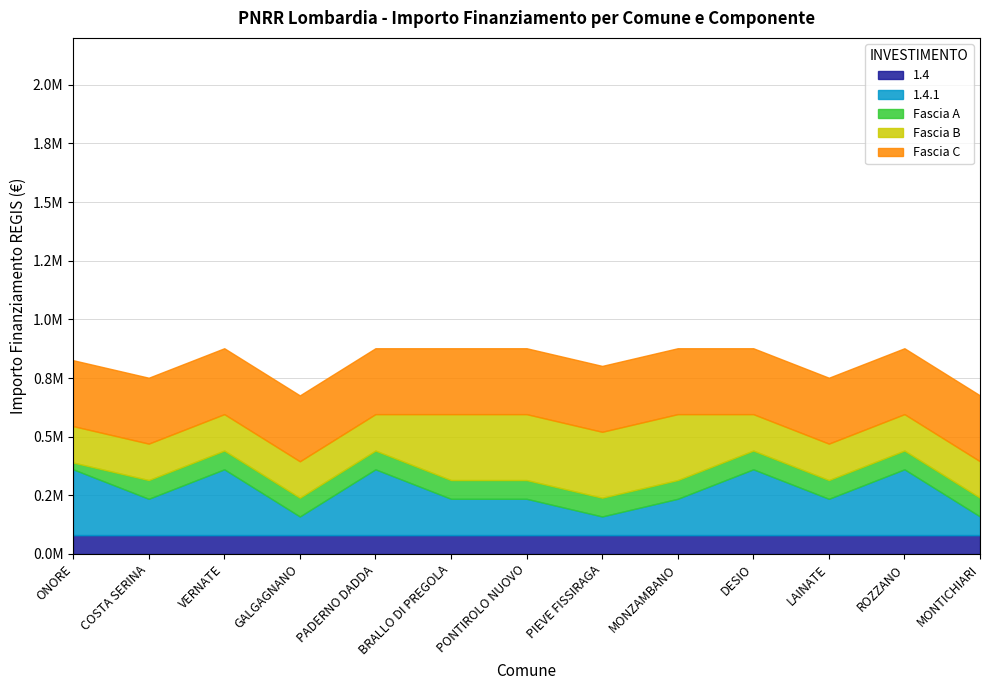

Does the chart display data point markers on the line(s)?

No